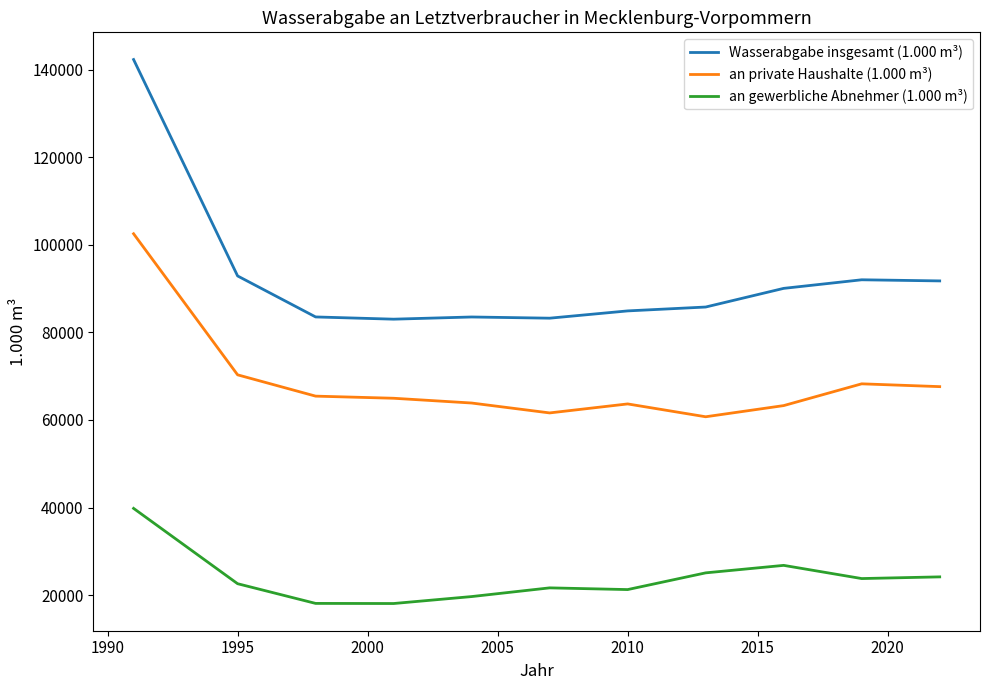

True or false: an private Haushalte (1.000 m³) and an gewerbliche Abnehmer (1.000 m³) intersect in this chart.

False